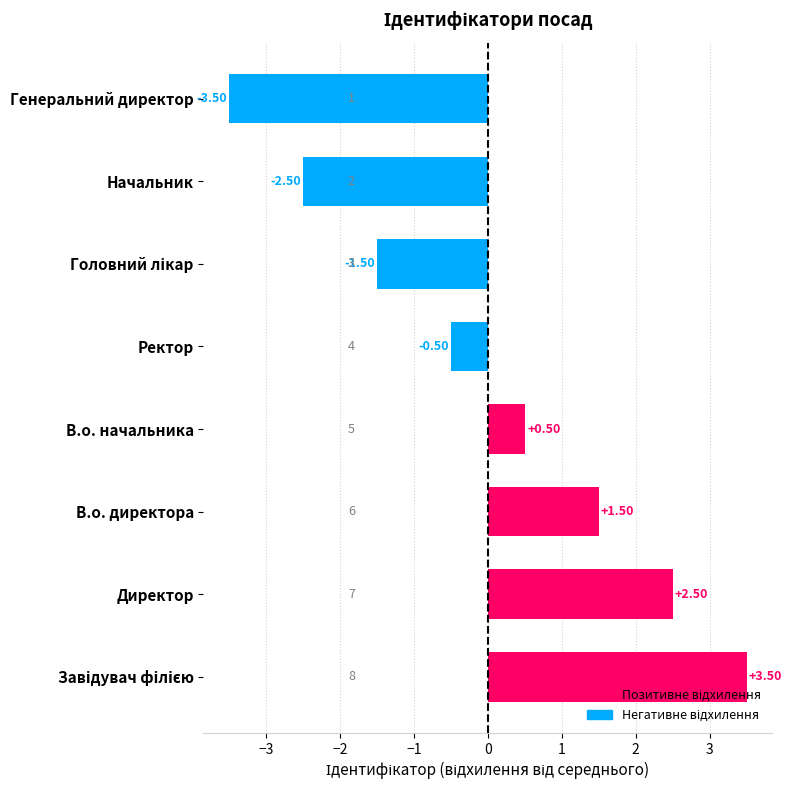

What is the difference between the maximum and second lowest values?

6.0